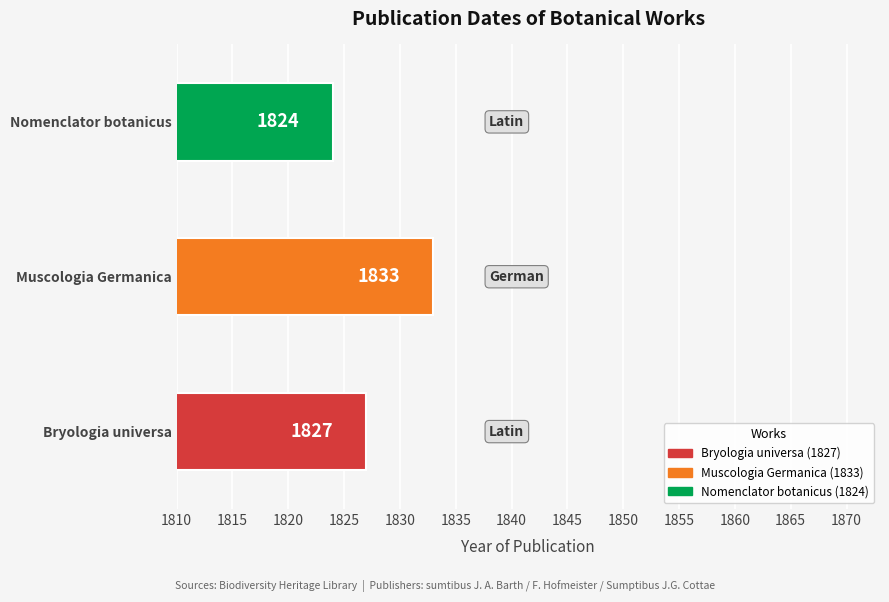

Rank the categories by value from highest to lowest.

Muscologia Germanica, Bryologia universa, Nomenclator botanicus